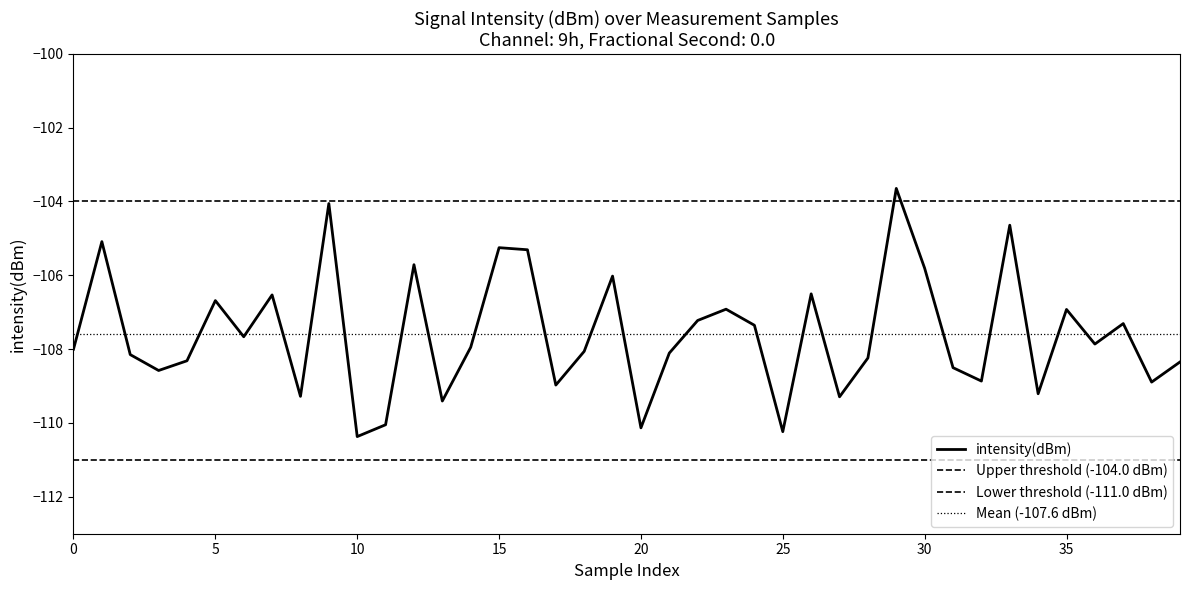

What is the difference between the values at 24 and 25?

2.9